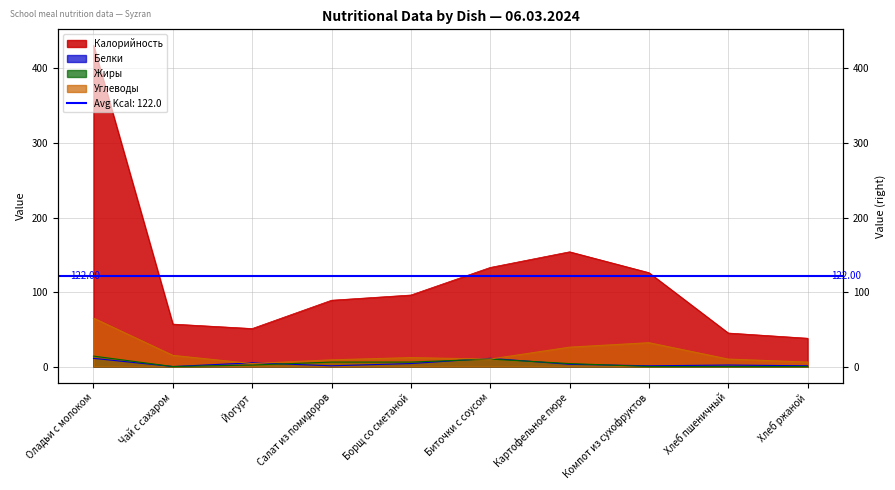

Rank the series by their maximum value, from highest to lowest.

Калорийность, Углеводы, Жиры, Белки